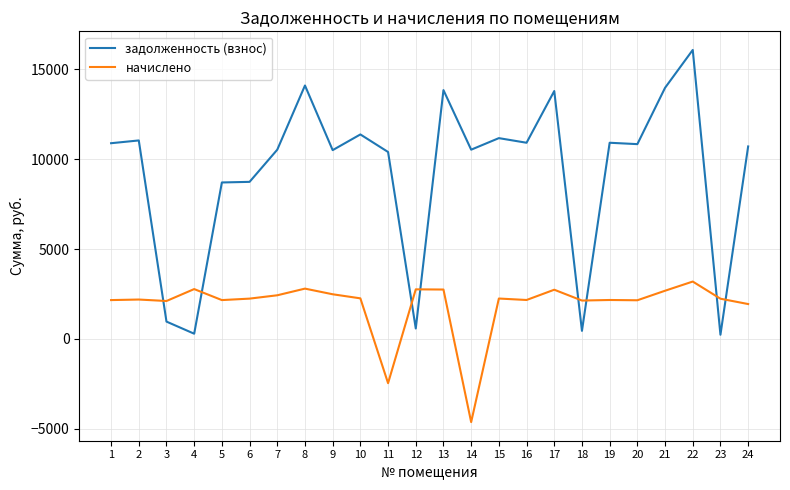

True or false: задолженность (взнос) and начислено intersect in this chart.

True